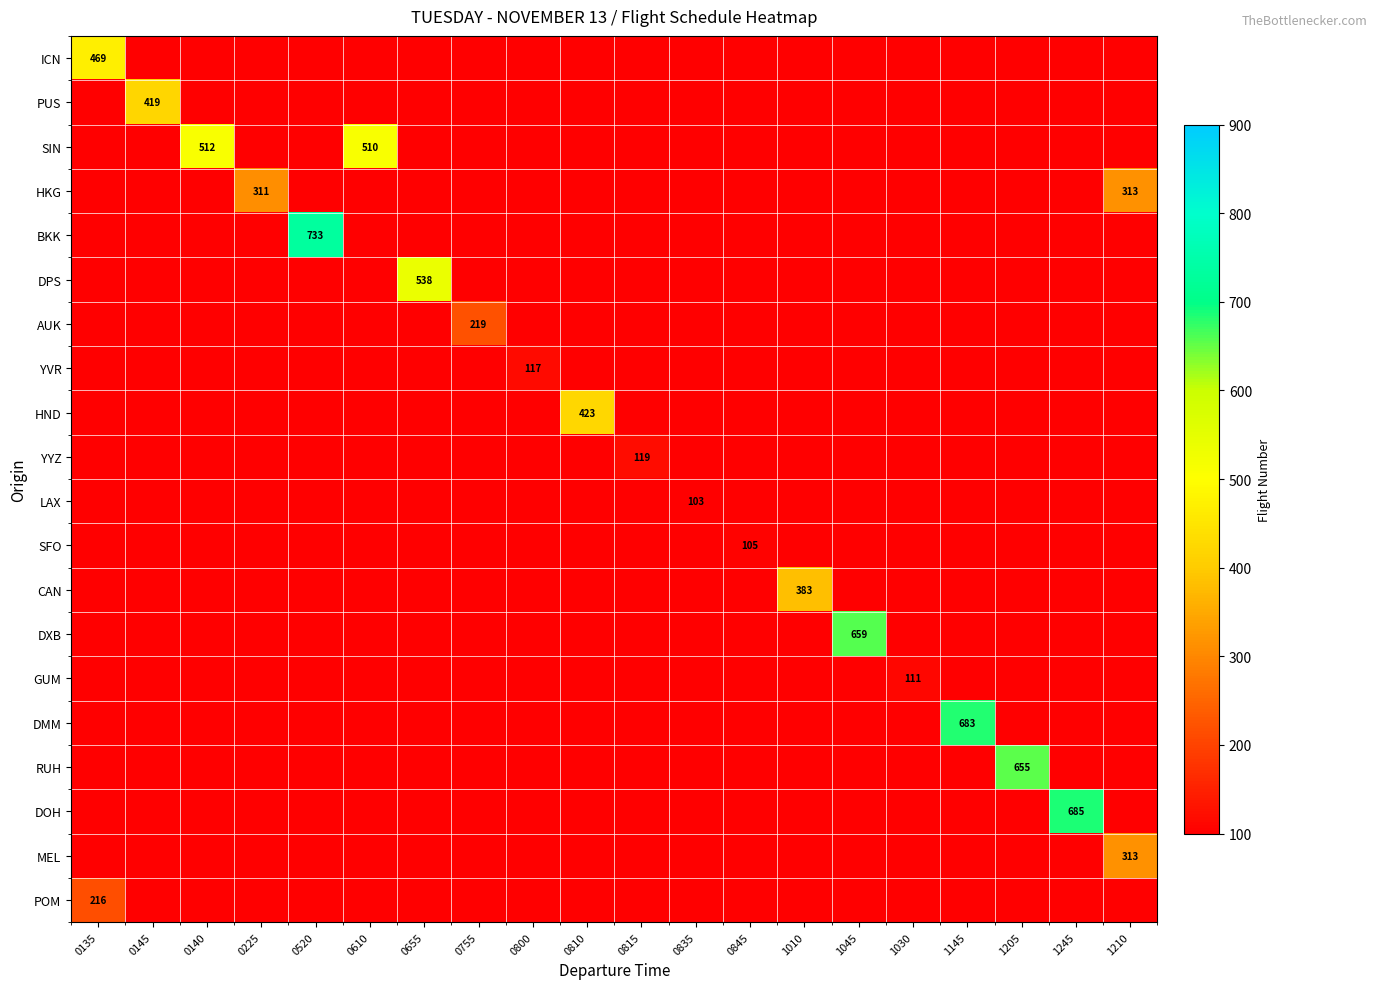

Which label corresponds to the largest value in the chart?

0520